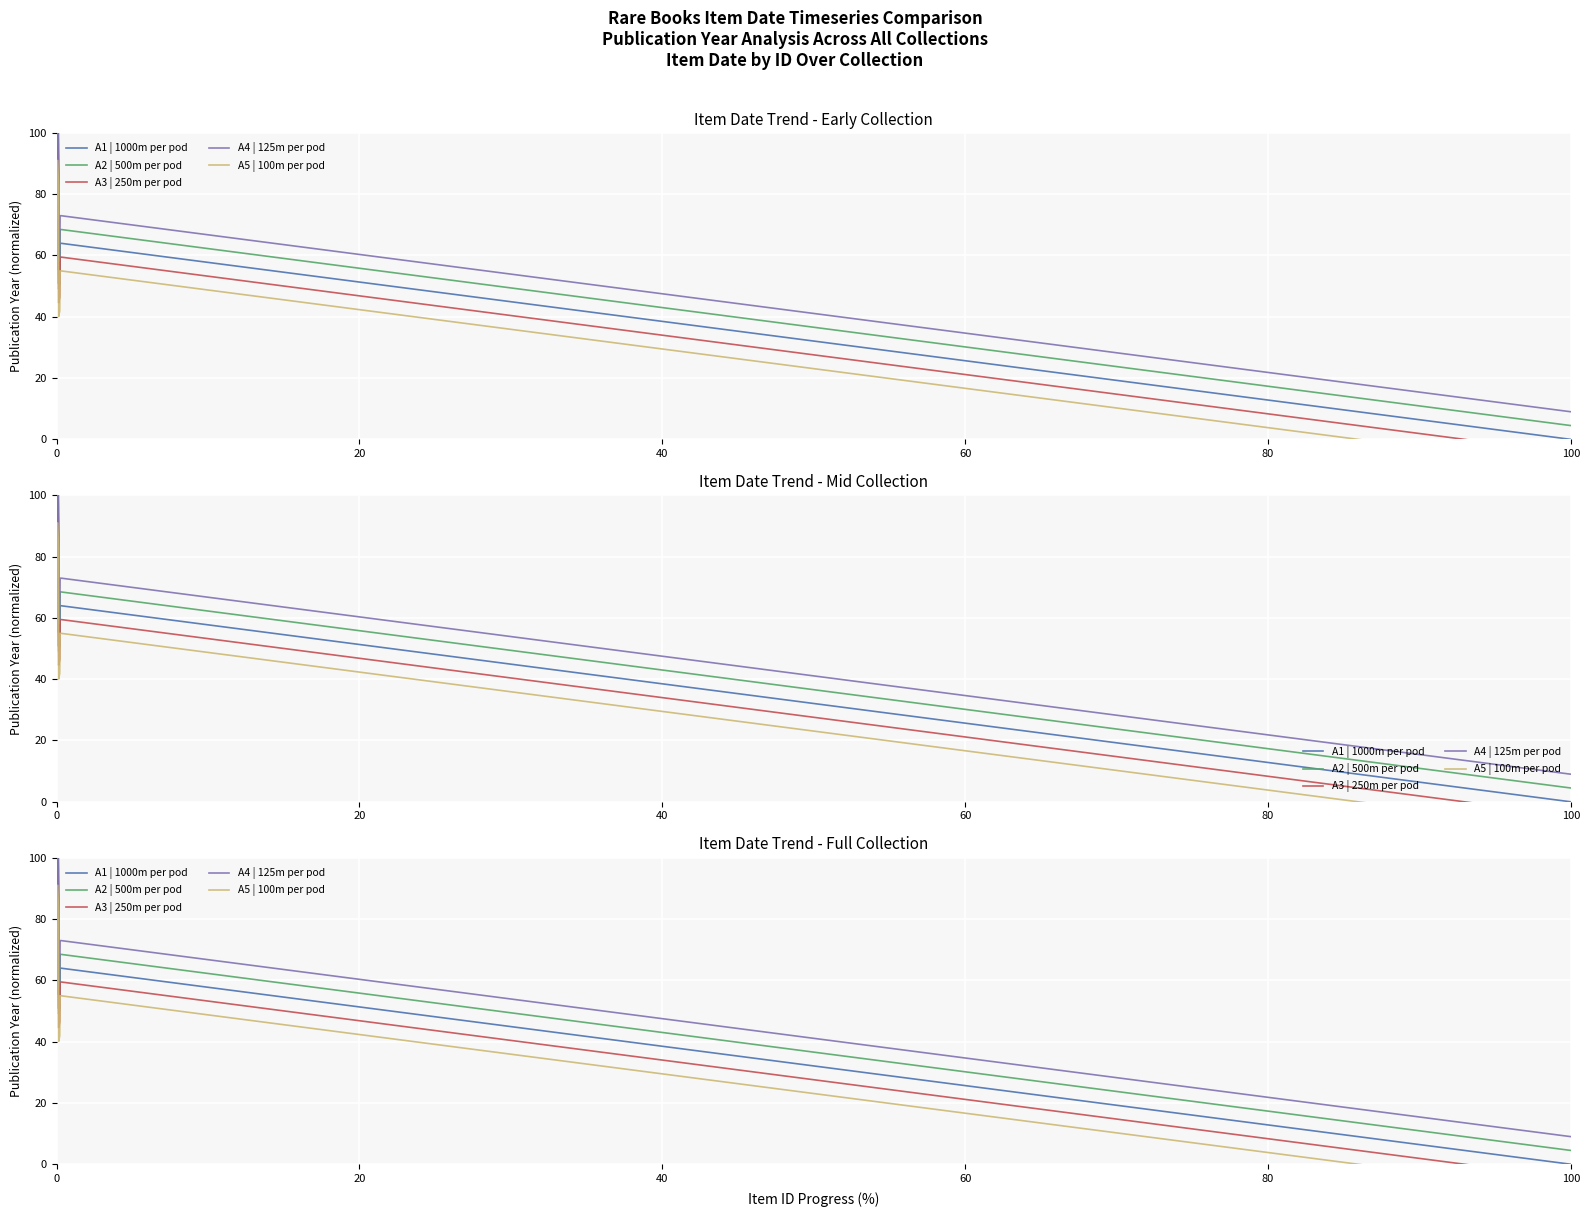

What is the maximum value for A2 | 500m per pod?

104.5